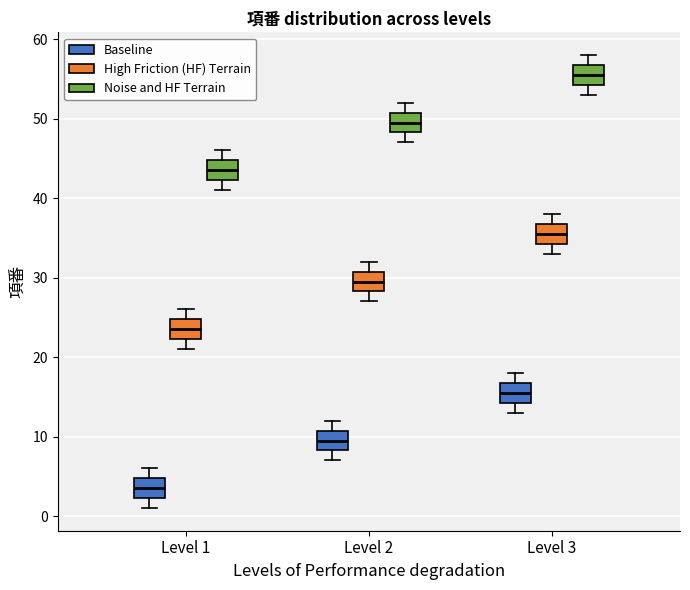

Reading left to right, transcribe this box plot: for each box, give where its median line is, the range the box spans, and where its two whiskers end, as read against the y-axis. The values are not printed on the chart, so give them approximately, as read against the axis.

Level 1 (Baseline): median 4, box 2 to 5, whiskers 1 to 6
Level 1 (High Friction (HF) Terrain): median 24, box 22 to 25, whiskers 21 to 26
Level 1 (Noise and HF Terrain): median 44, box 42 to 45, whiskers 41 to 46
Level 2 (Baseline): median 10, box 8 to 11, whiskers 7 to 12
Level 2 (High Friction (HF) Terrain): median 30, box 28 to 31, whiskers 27 to 32
Level 2 (Noise and HF Terrain): median 50, box 48 to 51, whiskers 47 to 52
Level 3 (Baseline): median 16, box 14 to 17, whiskers 13 to 18
Level 3 (High Friction (HF) Terrain): median 36, box 34 to 37, whiskers 33 to 38
Level 3 (Noise and HF Terrain): median 56, box 54 to 57, whiskers 53 to 58